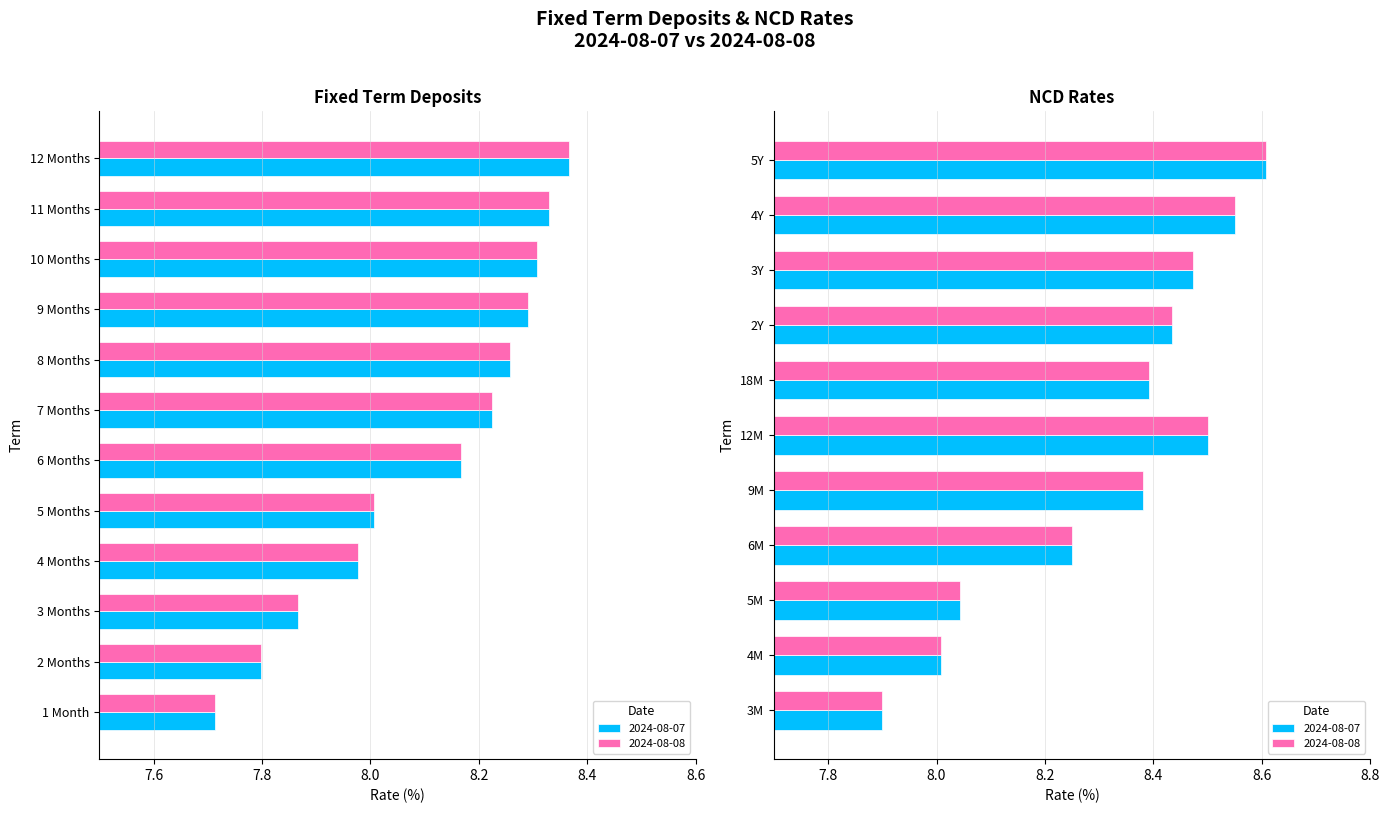

What value does the 2024-08-08 series have at 7 Months?

8.2